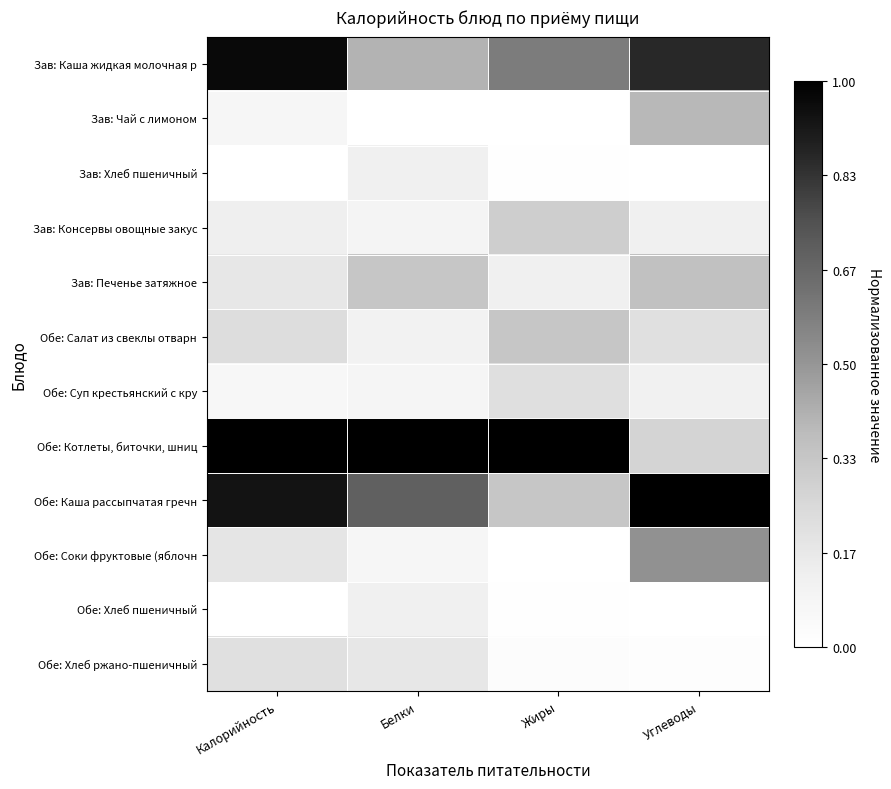

Reading left to right, transcribe all the data shown in this chart.

Зав: Каша жидкая молочная р: Калорийность=1.0	Белки=0.4	Жиры=0.6	Углеводы=0.9
Зав: Чай с лимоном: Калорийность=0.1	Белки=0.0	Жиры=0.0	Углеводы=0.4
Зав: Хлеб пшеничный: Калорийность=0.0	Белки=0.1	Жиры=0.0	Углеводы=0.0
Зав: Консервы овощные закус: Калорийность=0.1	Белки=0.1	Жиры=0.3	Углеводы=0.1
Зав: Печенье затяжное: Калорийность=0.2	Белки=0.3	Жиры=0.1	Углеводы=0.4
Обе: Салат из свеклы отварн: Калорийность=0.2	Белки=0.1	Жиры=0.3	Углеводы=0.2
Обе: Суп крестьянский с кру: Калорийность=0.1	Белки=0.1	Жиры=0.2	Углеводы=0.1
Обе: Котлеты, биточки, шниц: Калорийность=1.0	Белки=1.0	Жиры=1.0	Углеводы=0.3
Обе: Каша рассыпчатая гречн: Калорийность=0.9	Белки=0.7	Жиры=0.3	Углеводы=1.0
Обе: Соки фруктовые (яблочн: Калорийность=0.2	Белки=0.1	Жиры=0.0	Углеводы=0.5
Обе: Хлеб пшеничный: Калорийность=0.0	Белки=0.1	Жиры=0.0	Углеводы=0.0
Обе: Хлеб ржано-пшеничный: Калорийность=0.2	Белки=0.2	Жиры=0.0	Углеводы=0.0